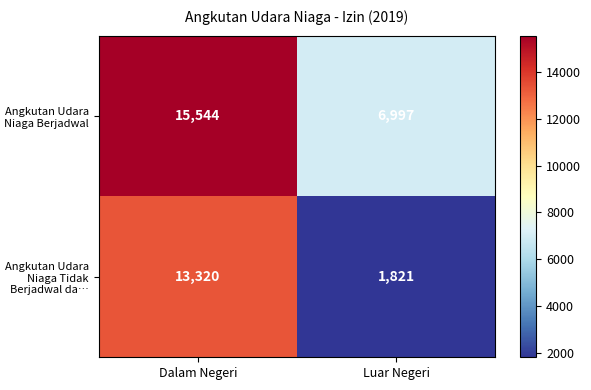

What is the difference between the Angkutan Udara Niaga Tidak Berjadwal da… values at Luar Negeri and Dalam Negeri?

11499